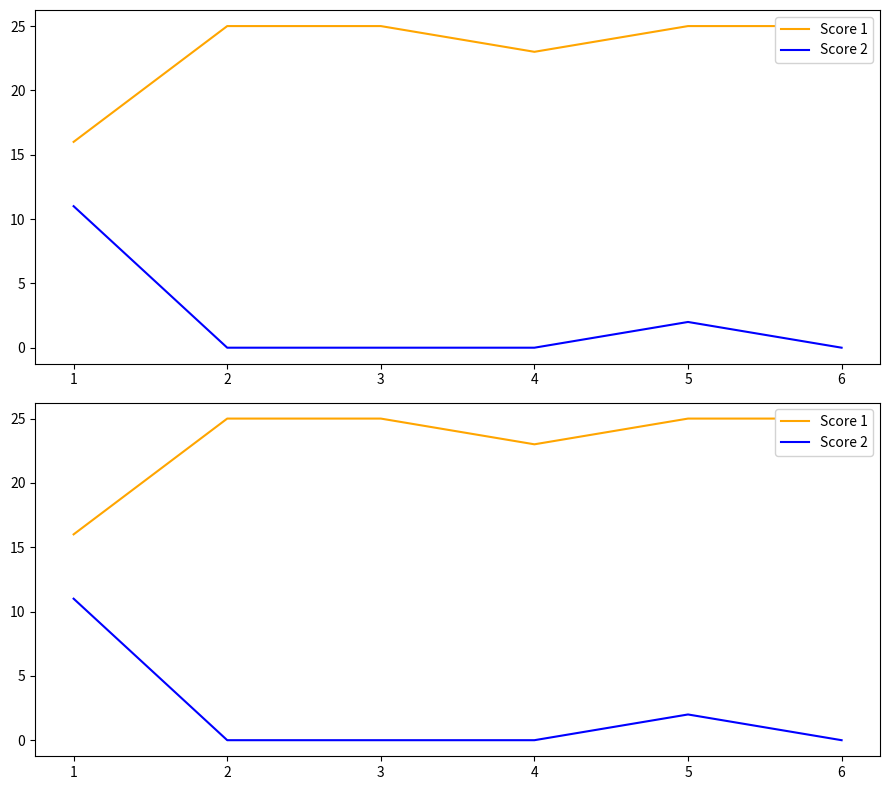

True or false: Score 2 and Score 1 cross at least once.

False